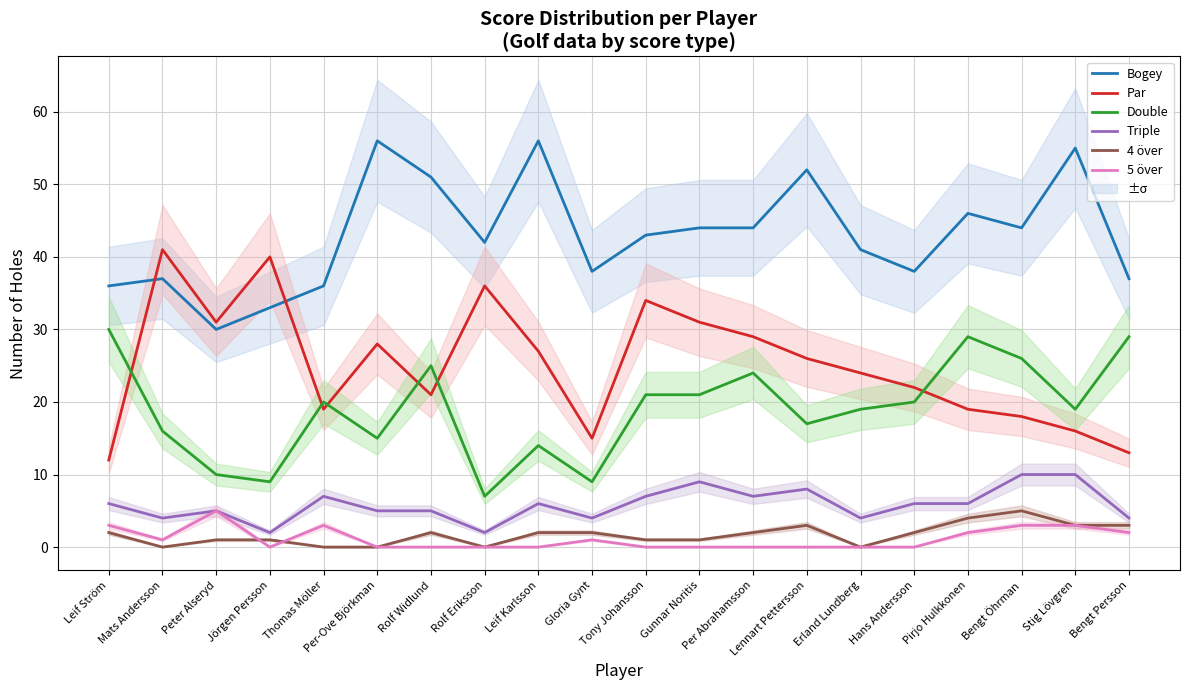

Is the value of Bogey at Stig Lövgren greater than the value of 5 över at Gunnar Noritis?

Yes